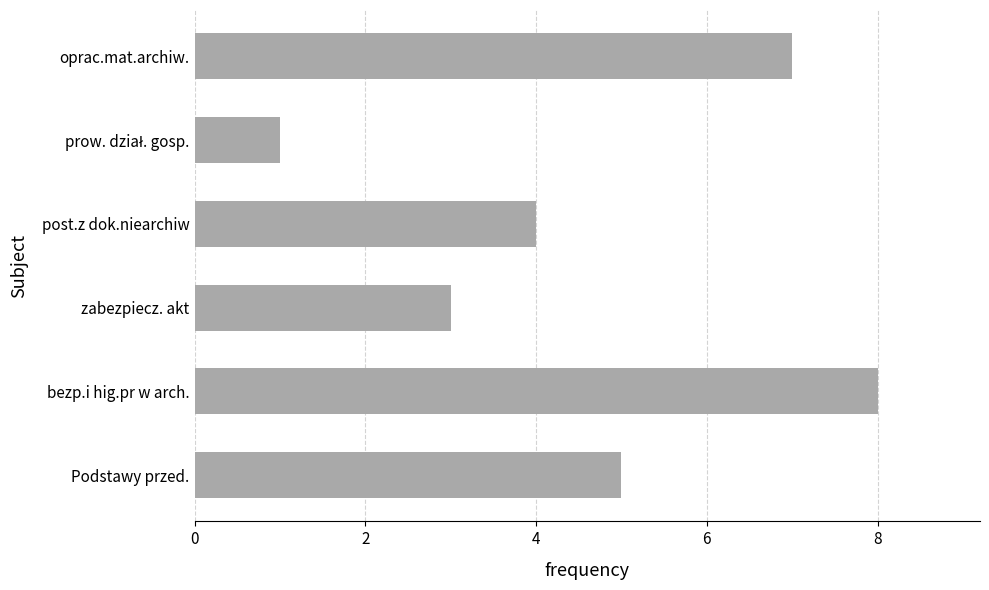

Reading bottom to top, extract all data points from this chart.

5	8	3	4	1	7